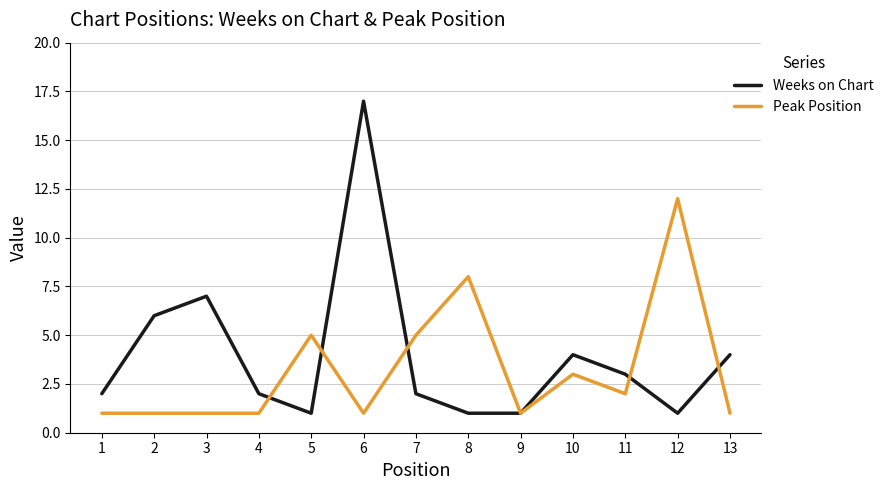

Which series has the largest range (max minus min)?

Weeks on Chart